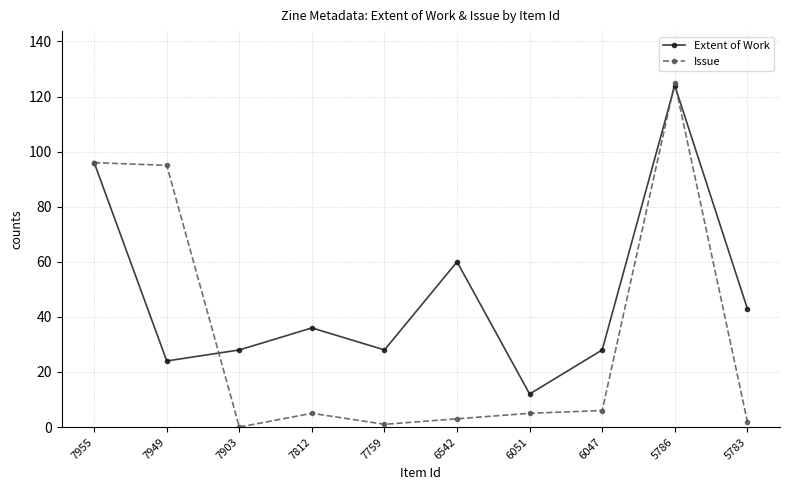

Which series changed the most between 6047 and 5786?

Issue